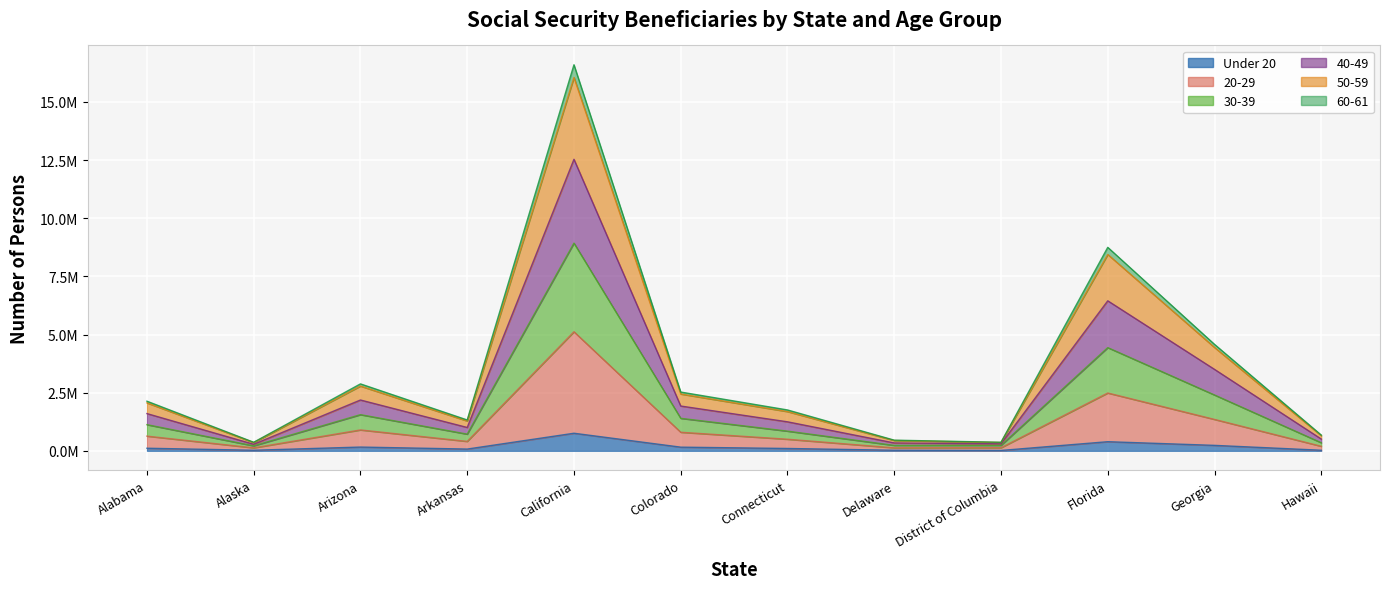

True or false: 60-61 and 50-59 cross at least once.

False